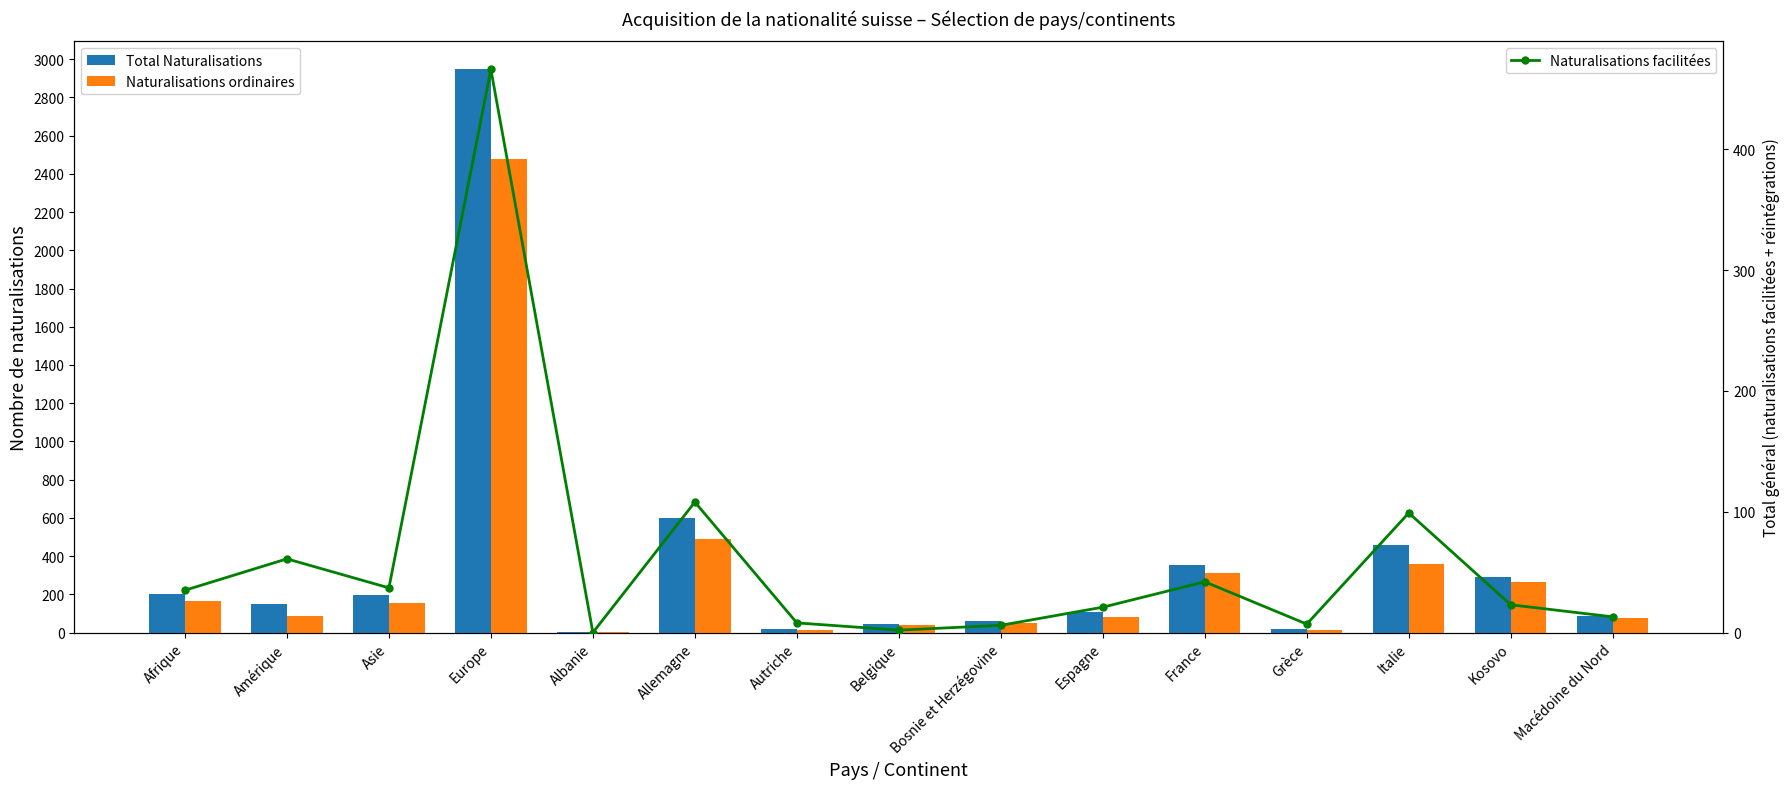

Between France and Grèce, which is larger?

France